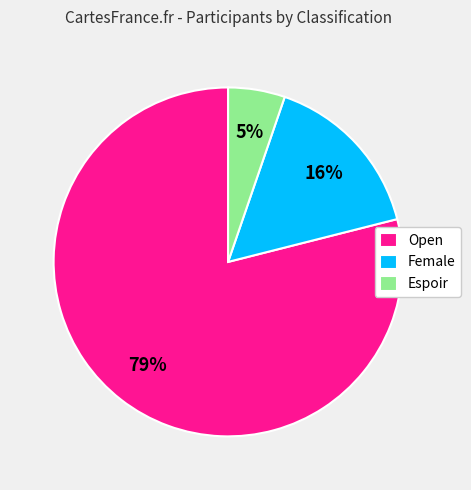

Count the number of slices in the pie.

3